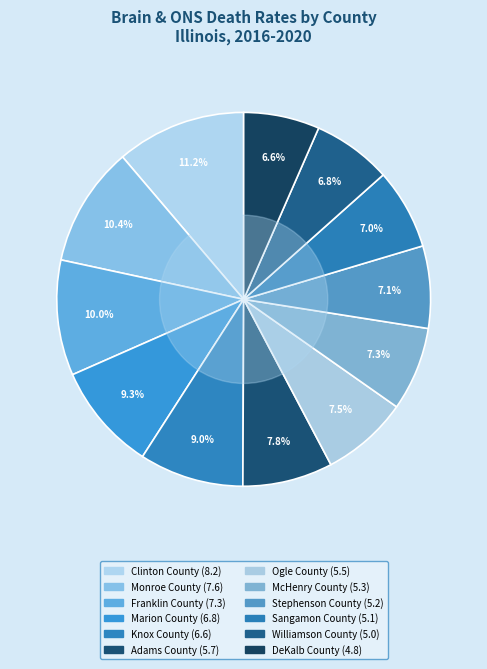

Count the number of slices in the pie.

12